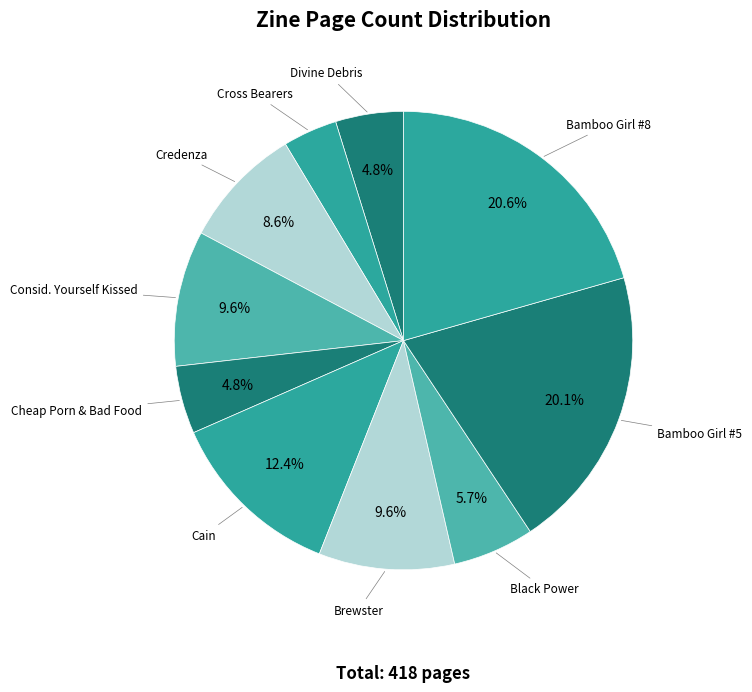

How many slices are in this pie chart?

10